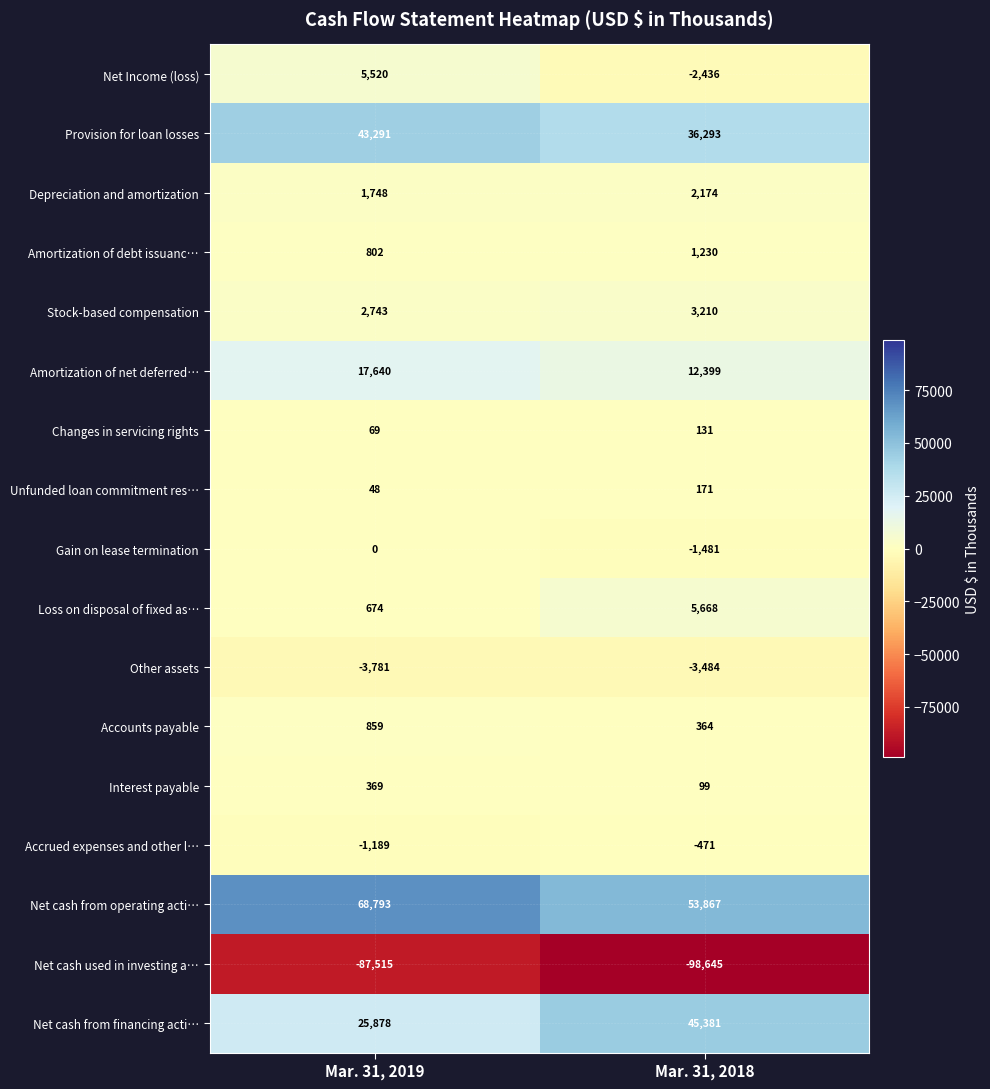

At which category does the chart reach its peak across all series?

Mar. 31, 2019